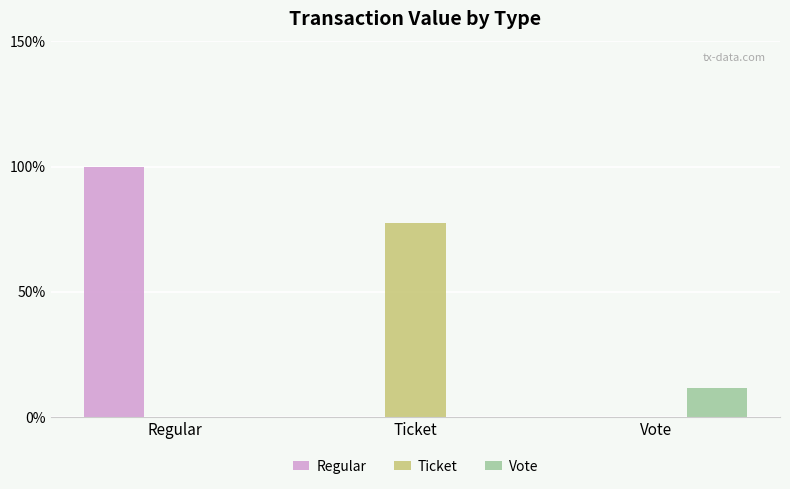

Between Regular and Vote, which series saw the biggest shift?

Regular